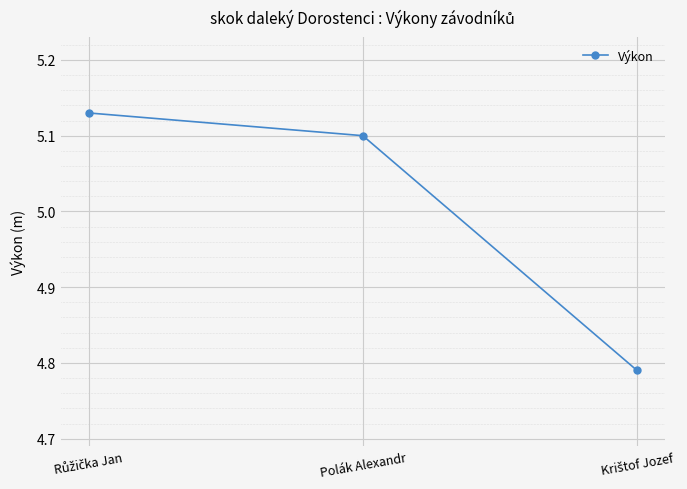

Is this an area chart (filled region under the line)?

No